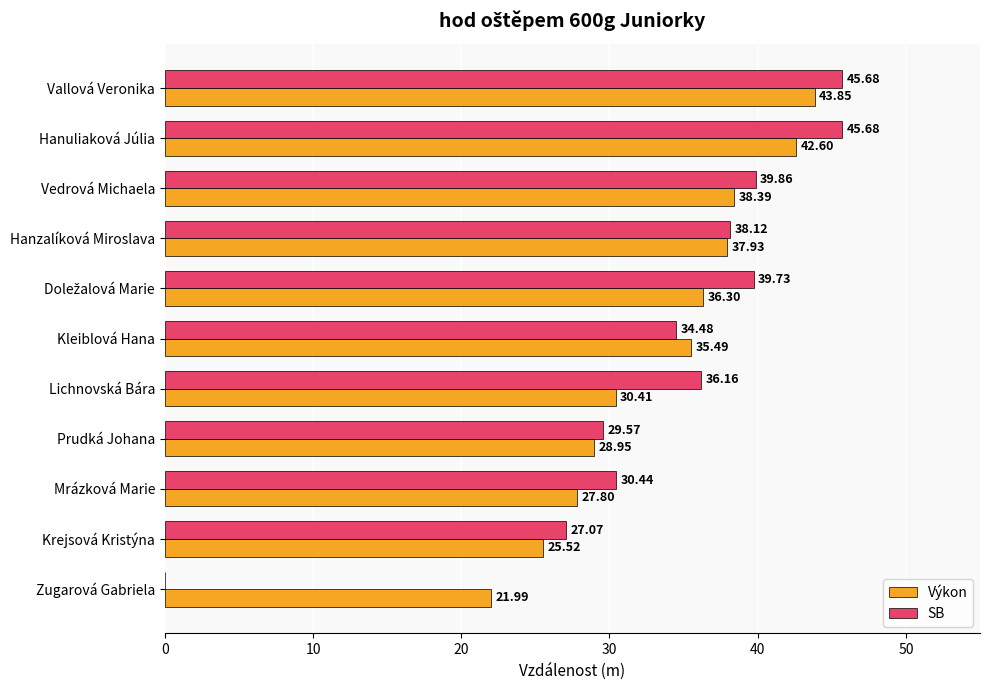

What is the sum of all SB values?

366.8